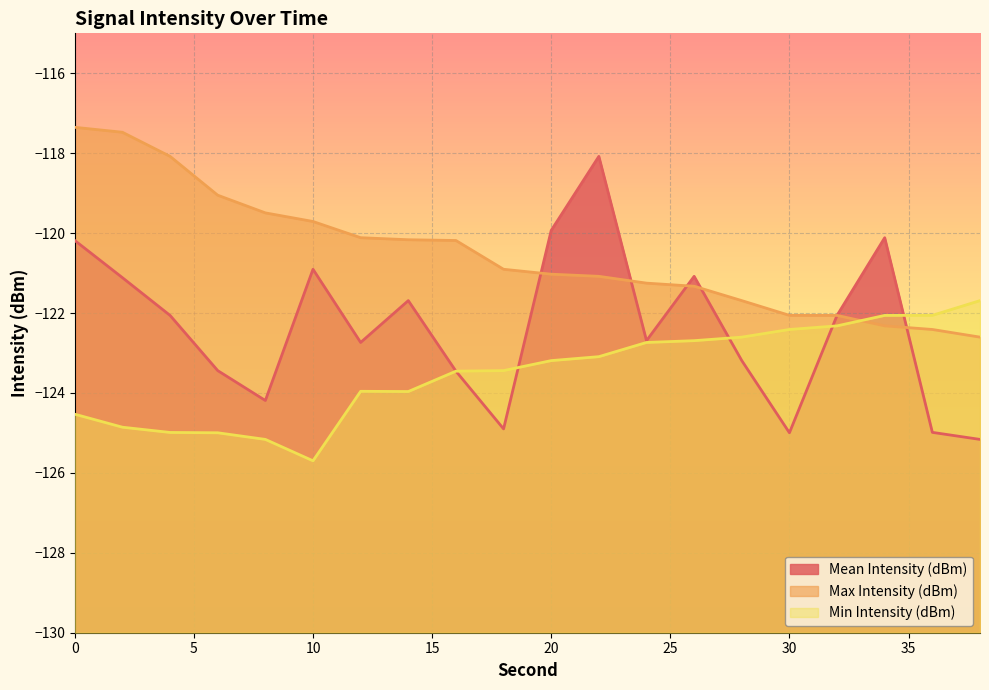

Rank the series at 6 from highest to lowest value.

Max Intensity (dBm), Mean Intensity (dBm), Min Intensity (dBm)